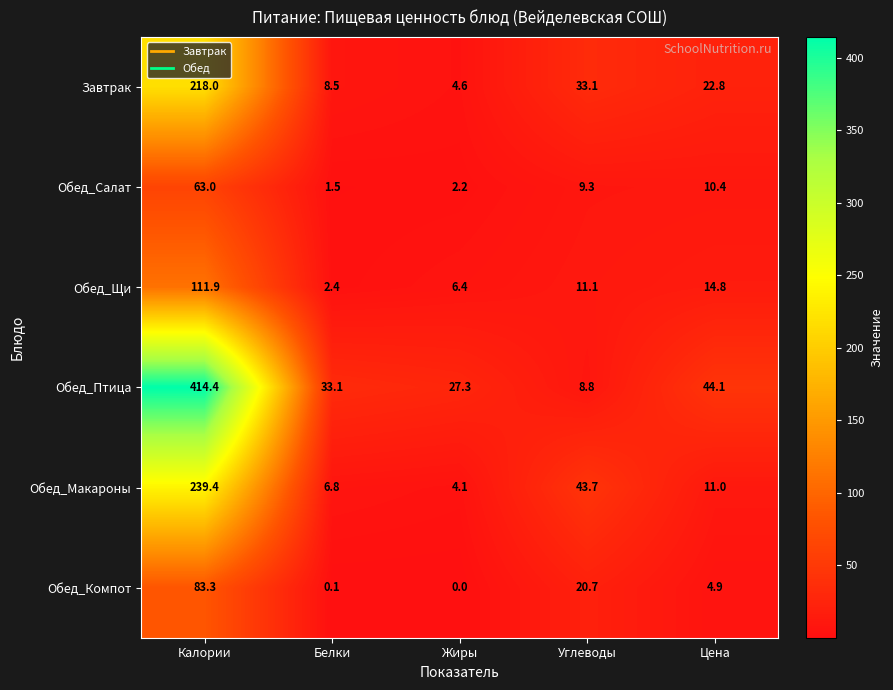

At which category is the sum across all series the highest?

Калории